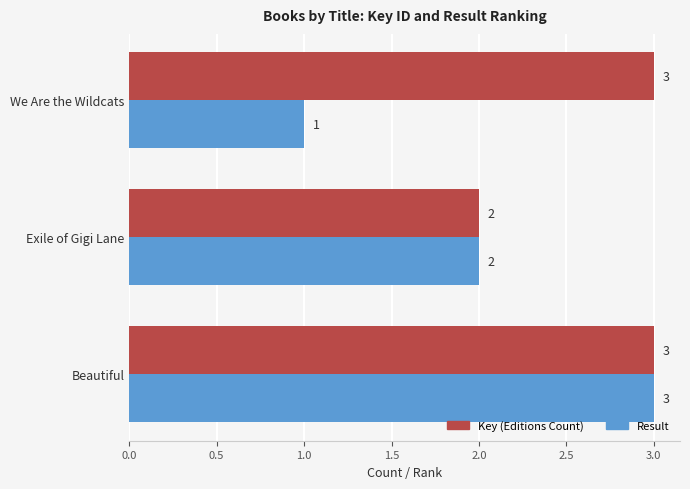

Is it true that Result equals 2 at Exile of Gigi Lane?

True